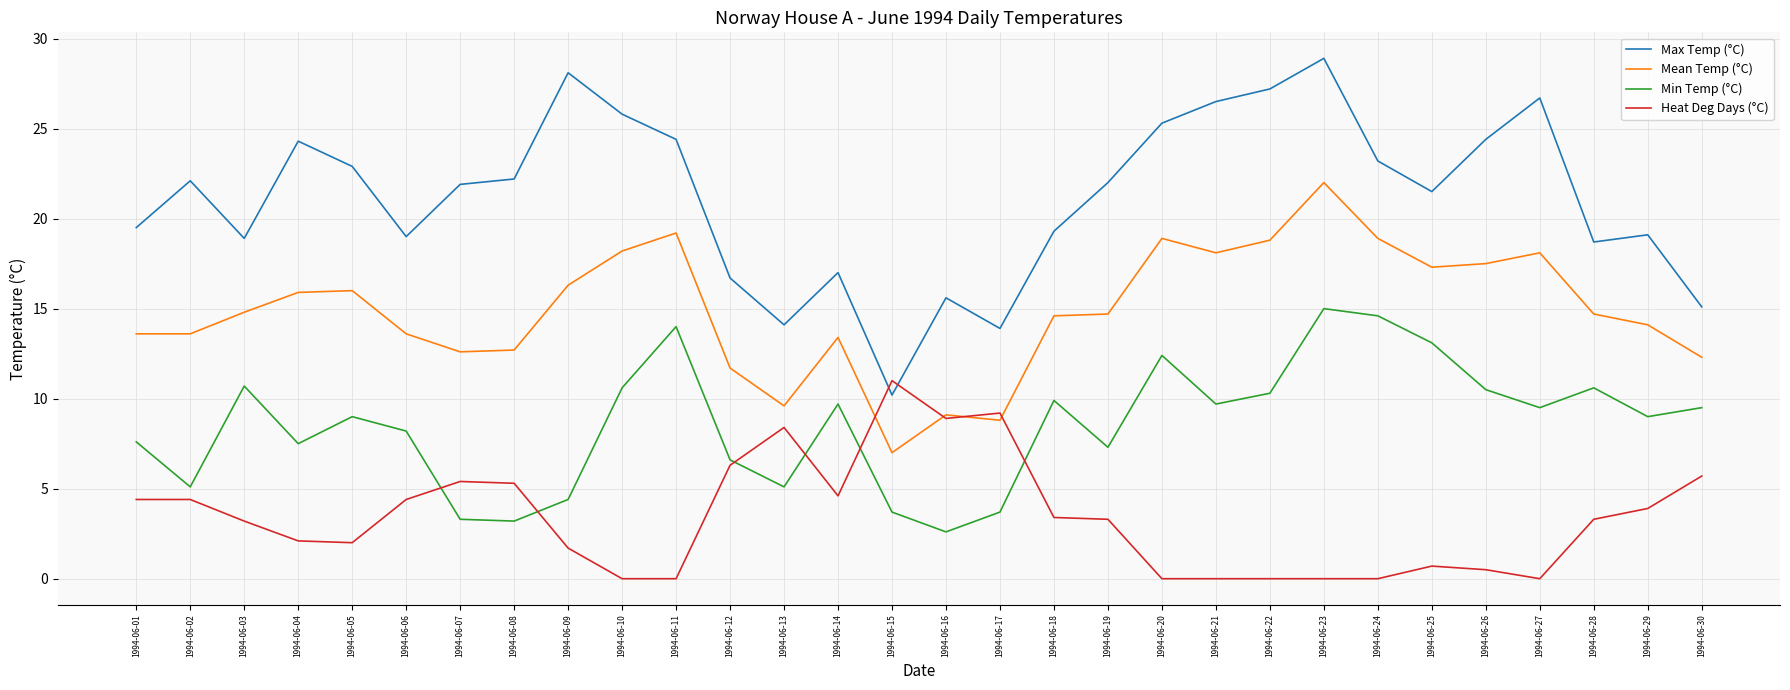

What is the difference between the maximum and minimum values in the Min Temp (°C) series?

12.4